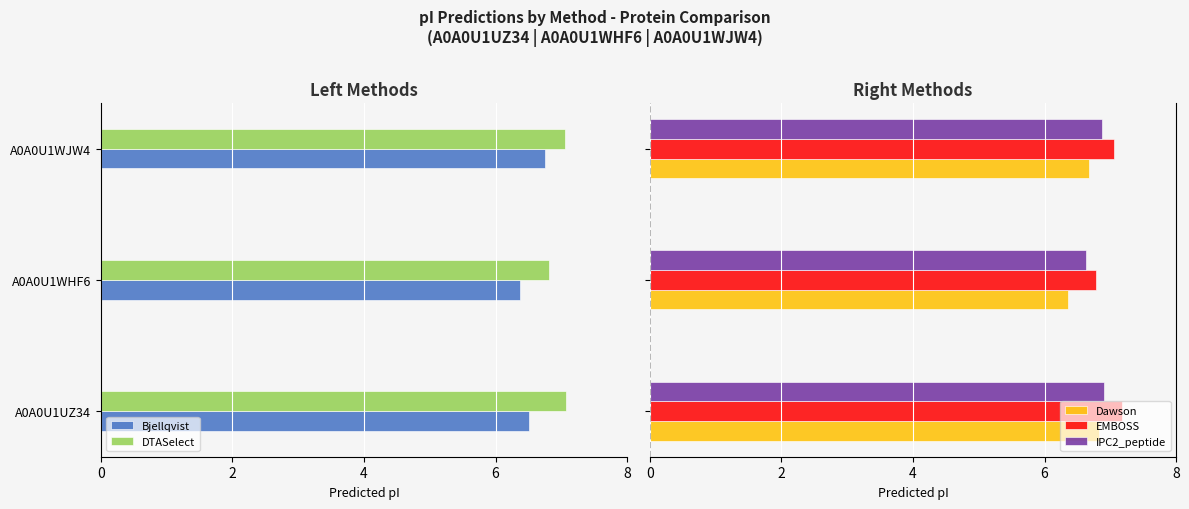

What is the average value of the Dawson series?

6.6